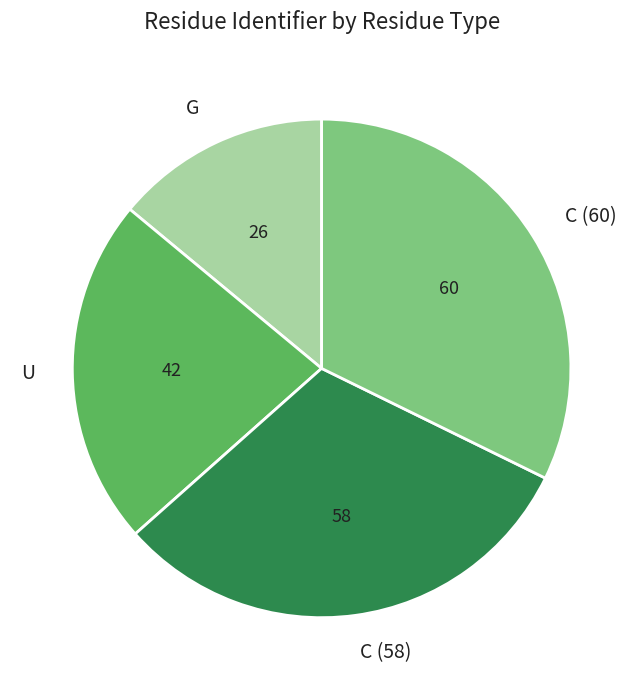

Does U represent more than half of the total?

No